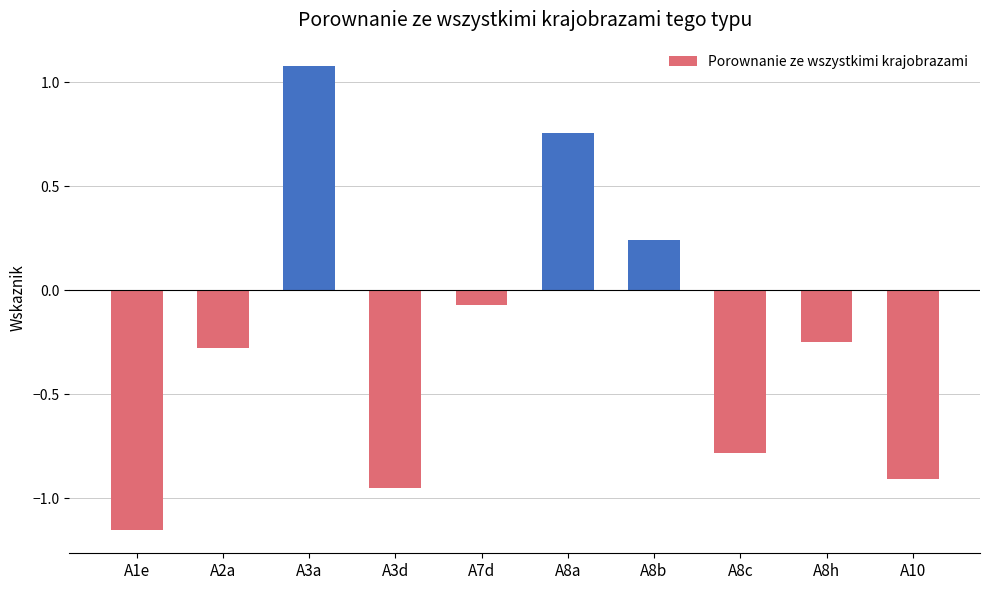

What is the label of the 8th bar from the right?

A3a